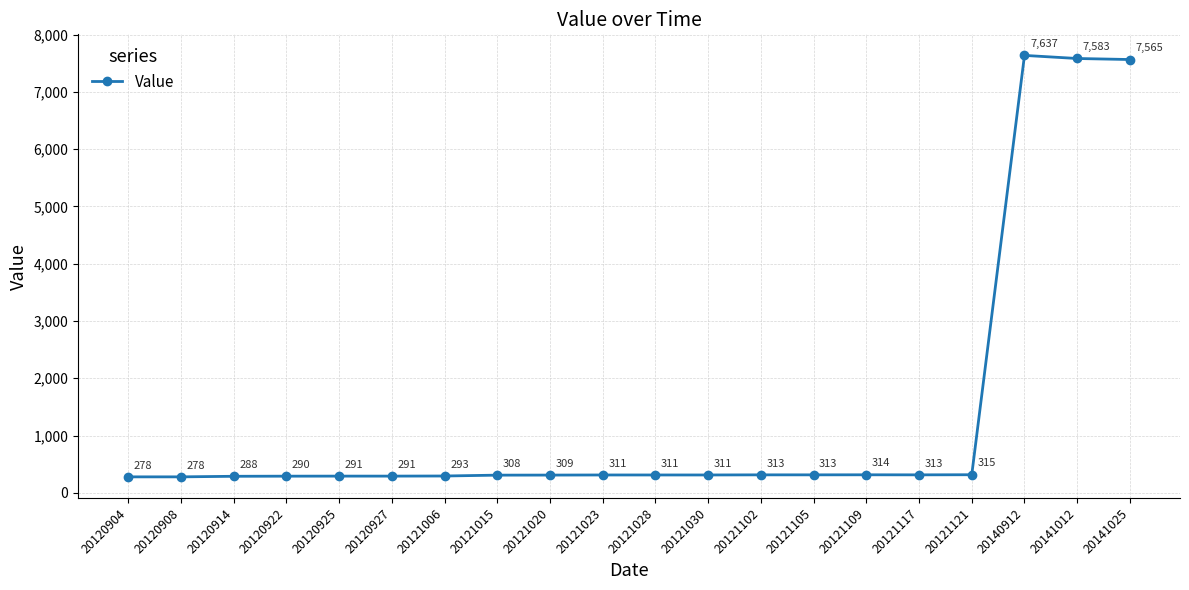

What is the value of the 5th point from the left?

291